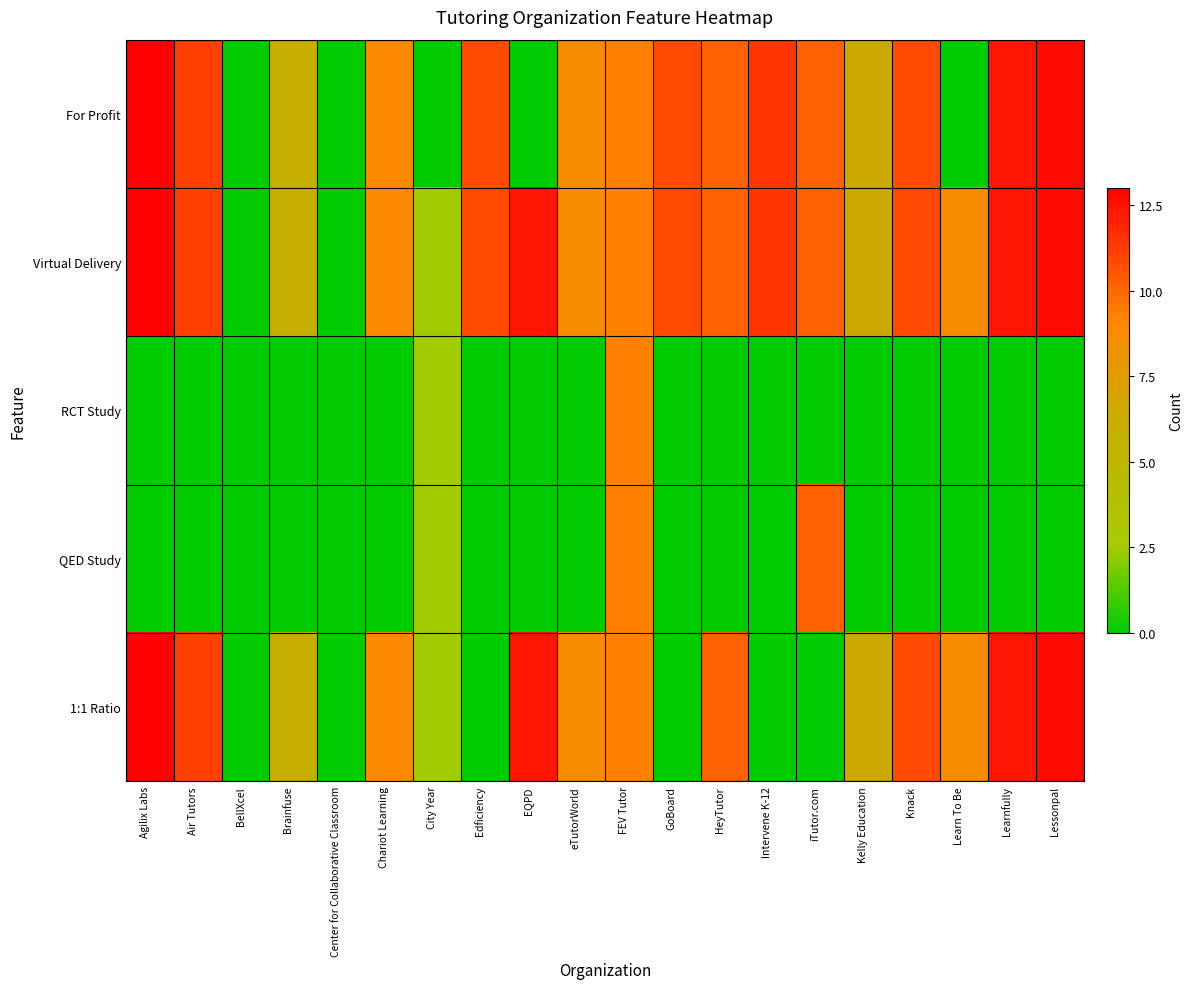

Which category has the lowest value across all series?

BellXcel